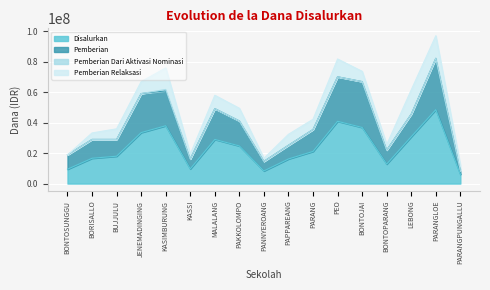

Rank the categories by Pemberian value from lowest to highest.

PARANGPUNGALLU, PANNYEROANG, KASSI, BONTOSUNGGU, BONTOPARANG, PAPPAREANG, BORISALLO, BUJJULU, PARANG, PAKKOLOMPO, LEBONG, MALALANG, JENEMADINGING, KASIMBURUNG, BONTOJAI, PEO, PARANGLOE